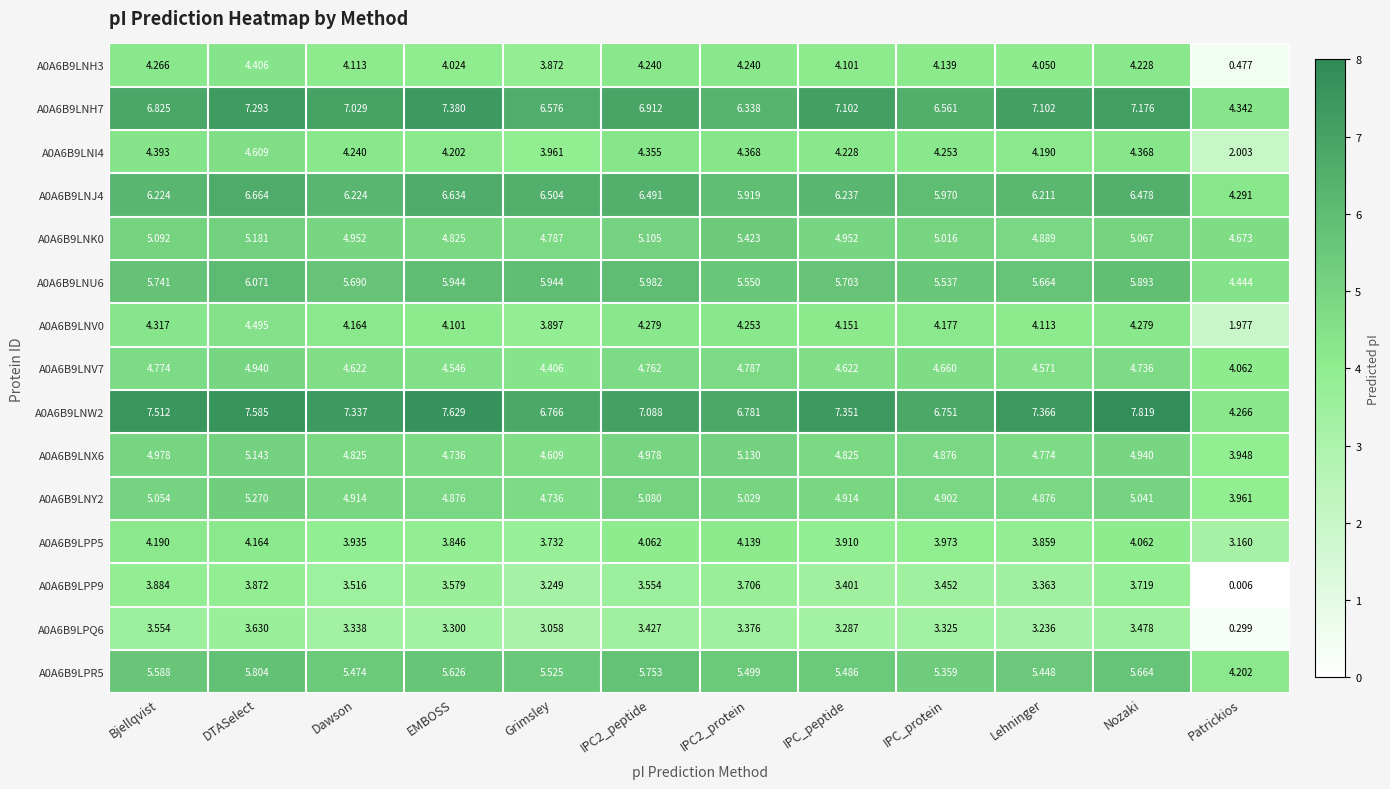

Which label corresponds to the largest value in the chart?

Nozaki